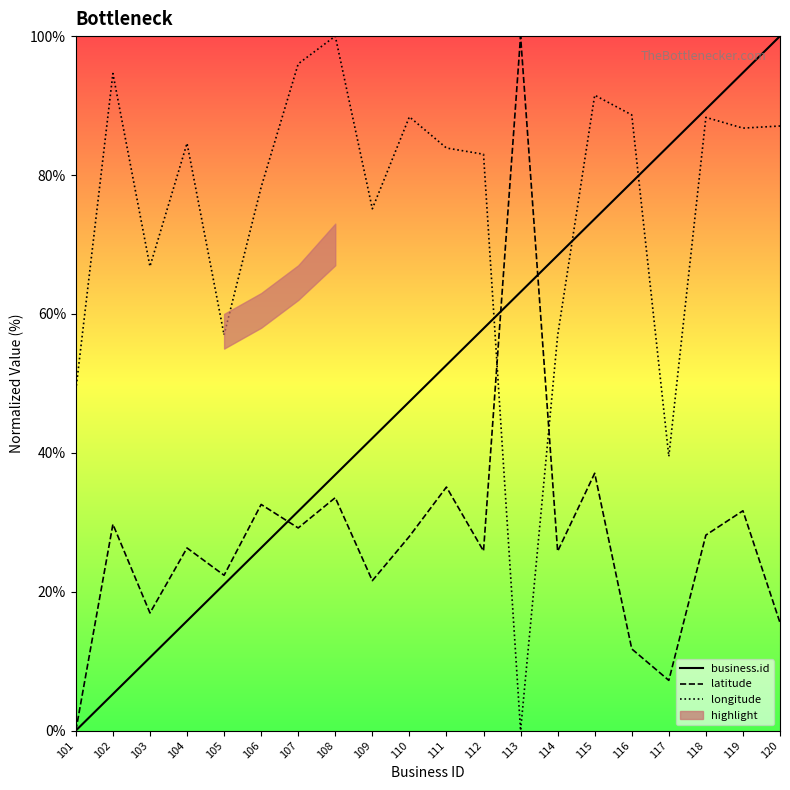

Reading left to right, transcribe all the data shown in this chart.

business.id: 0.0	5.3	10.5	15.8	21.1	26.3	31.6	36.8	42.1	47.4	52.6	57.9	63.2	68.4	73.7	78.9	84.2	89.5	94.7	100.0
latitude: 0.0	29.7	16.9	26.3	22.4	32.6	29.2	33.5	21.6	28.0	35.1	25.9	100.0	25.8	37.1	11.8	7.2	28.1	31.7	15.5
longitude: 49.0	94.6	66.8	84.6	57.0	78.3	96.0	100.0	75.1	88.4	83.9	83.0	0.0	56.9	91.5	88.7	39.5	88.3	86.8	87.1